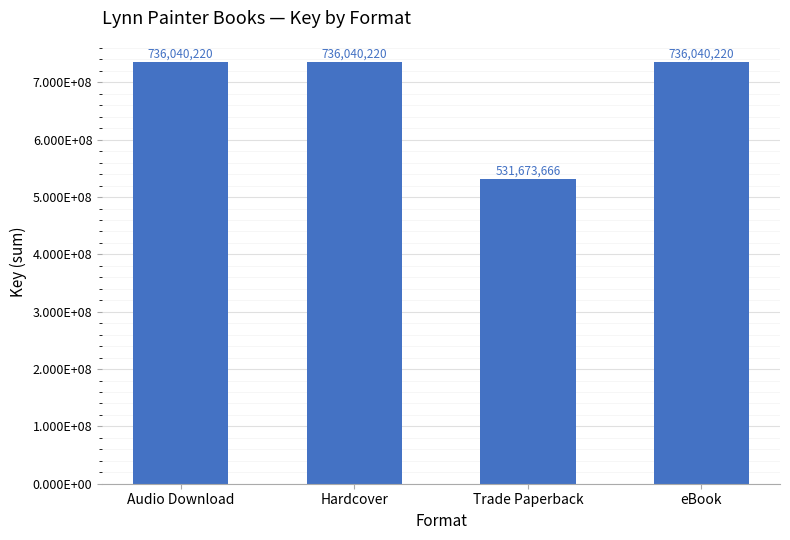

Does the chart contain any negative values?

No